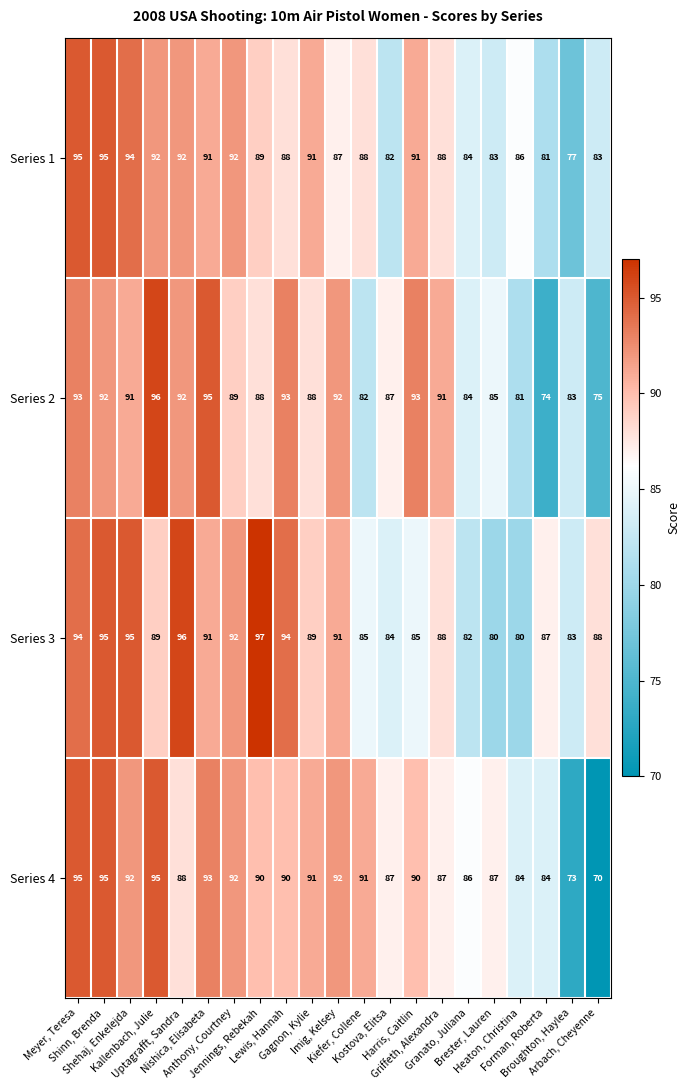

At how many categories does at least one series exceed 80?

21